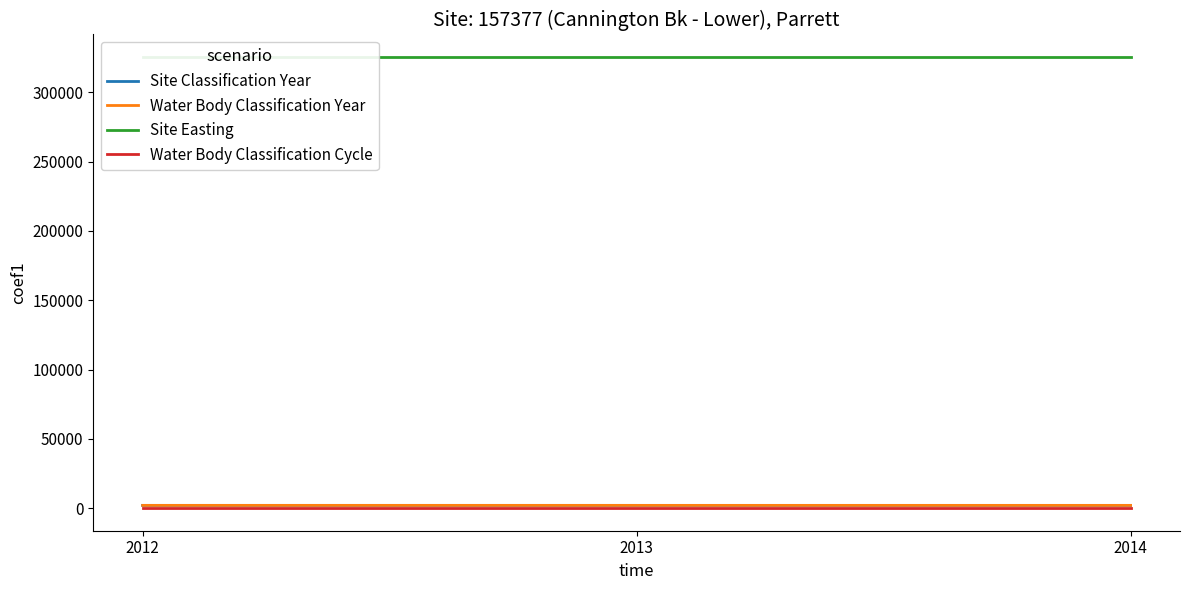

What is the difference between the highest and lowest values at 2012?

325359